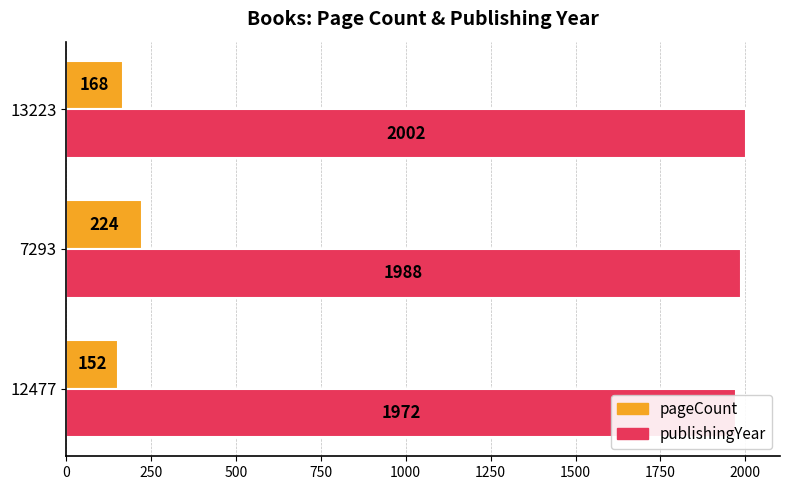

What is the spread (max minus min) of values at 0?

1820